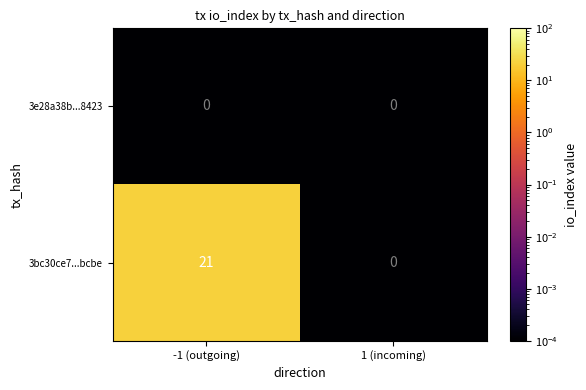

List the series in order of their overall mean, lowest first.

3e28a38b...8423, 3bc30ce7...bcbe